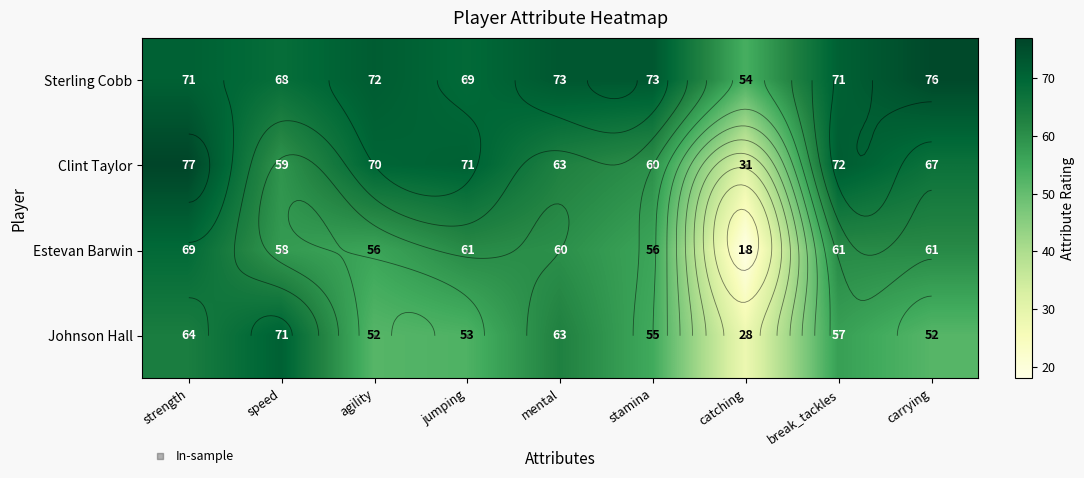

What is the total value across all series at break_tackles?

261